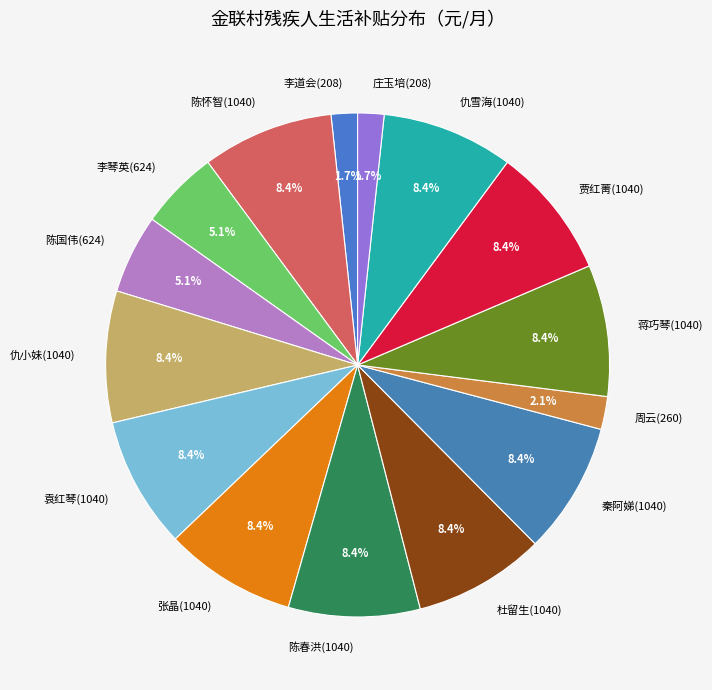

Is there a majority slice in this chart?

No